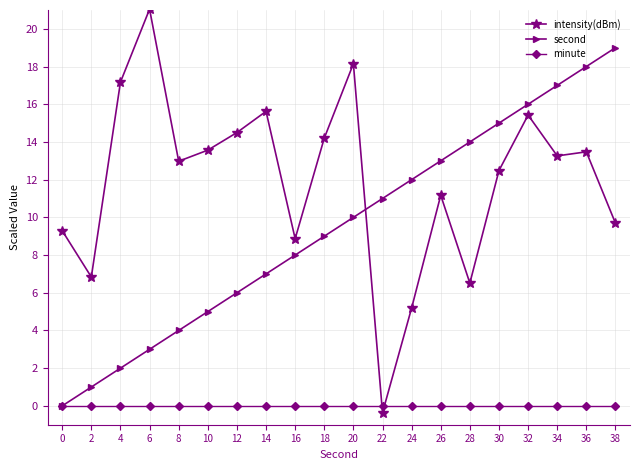

Which series changed the most between 8 and 26?

second